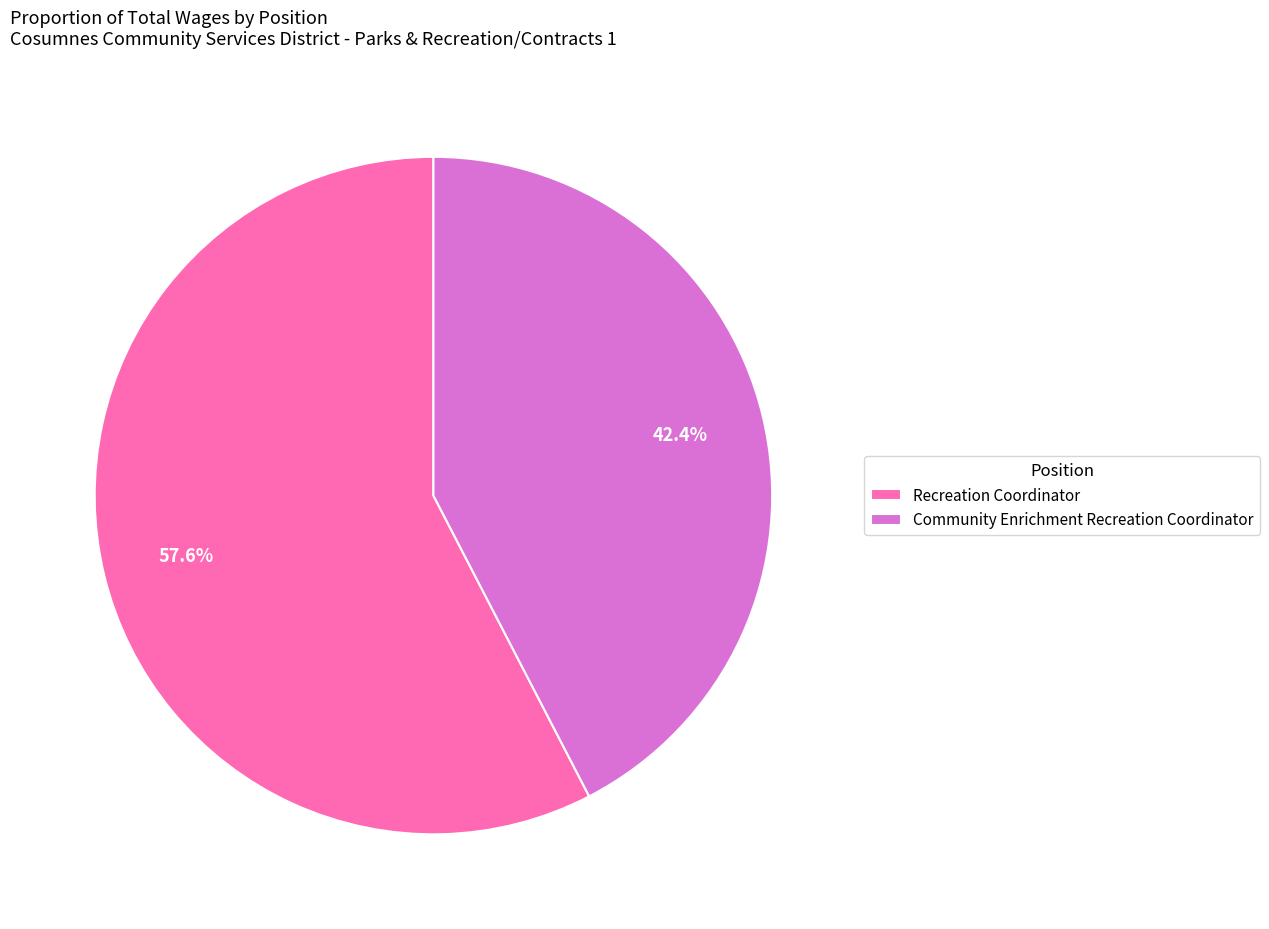

Rank the categories by value from highest to lowest.

Recreation Coordinator, Community Enrichment Recreation Coordinator